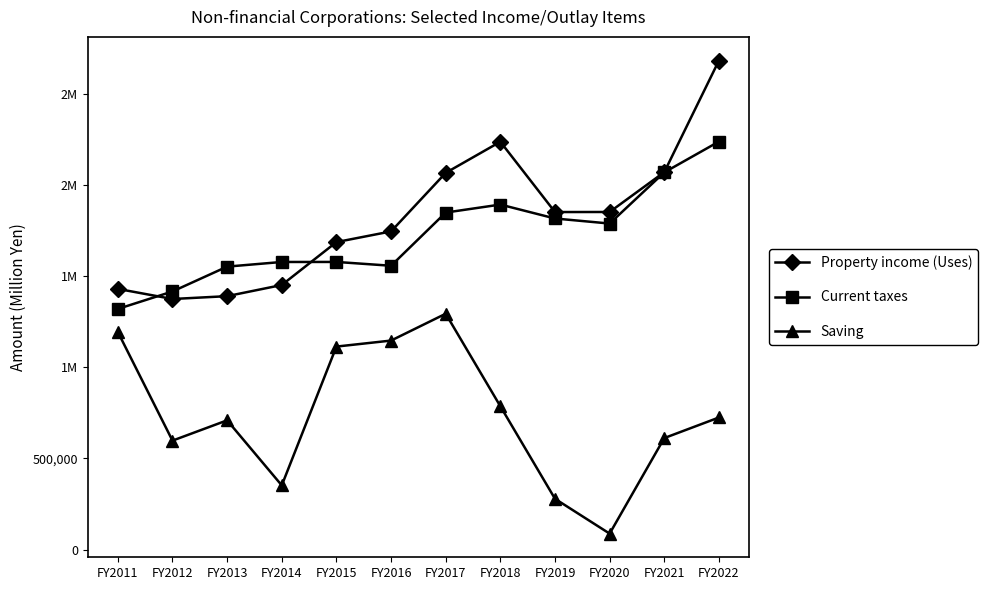

How many data points does each series have?

12